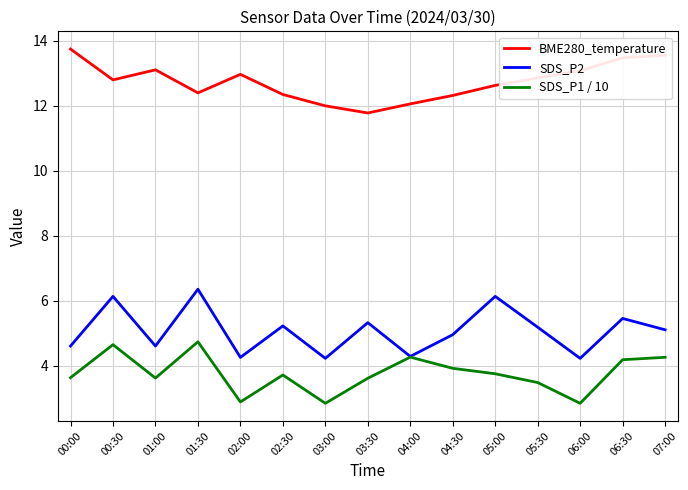

What position from the right is 03:00?

9